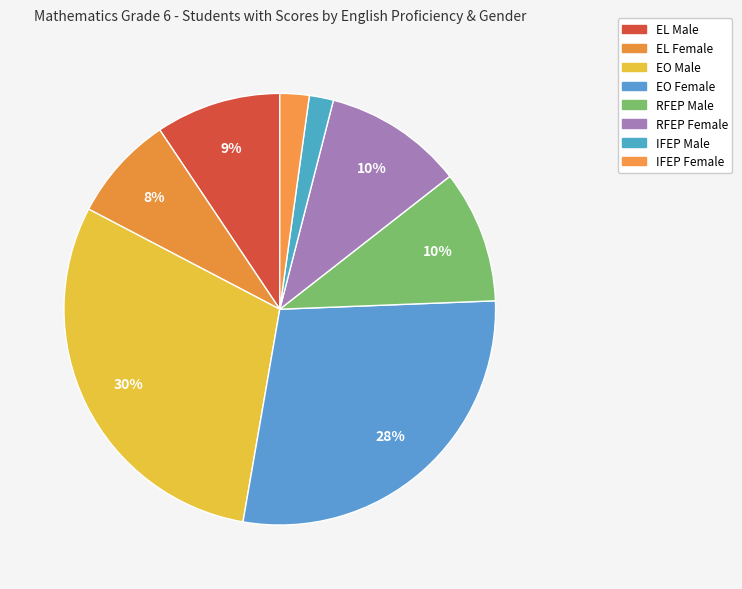

Which slice is the largest?

EO Male